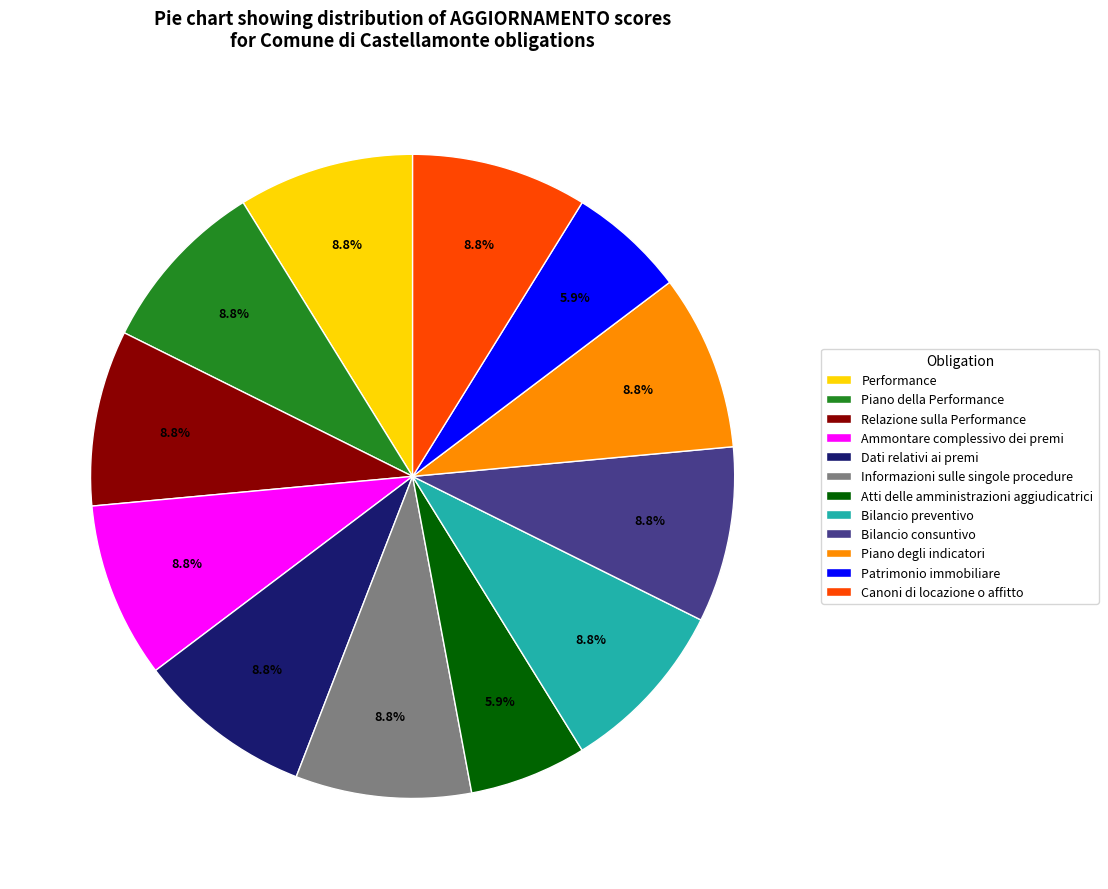

Which has a higher value, Ammontare complessivo dei premi or Patrimonio immobiliare?

Ammontare complessivo dei premi